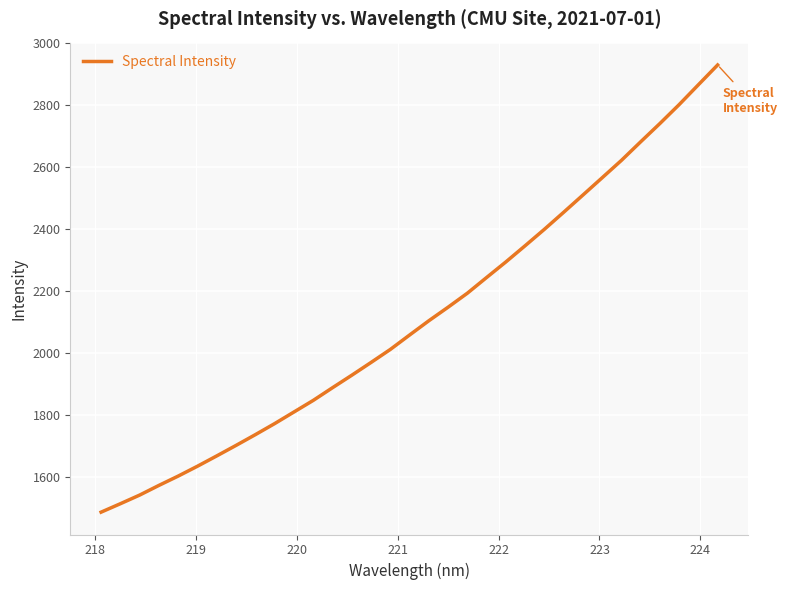

What is the minimum value shown in the chart?

1487.1